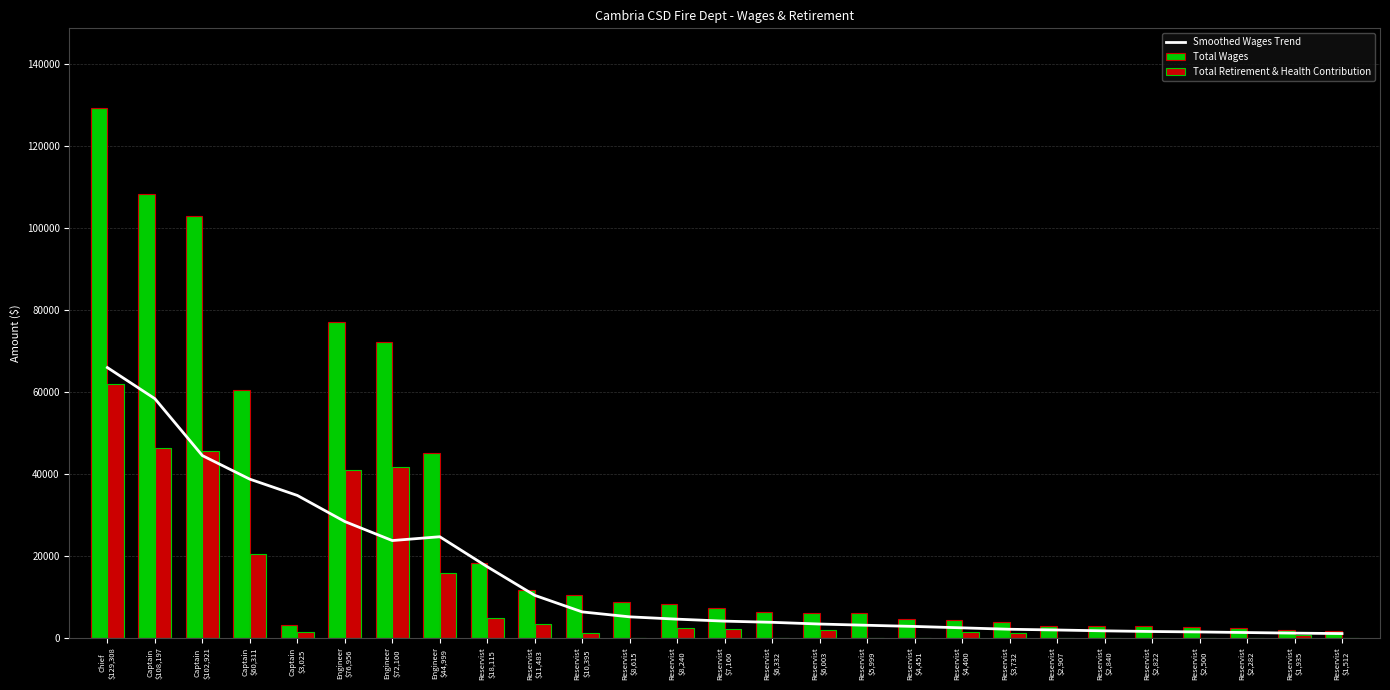

Is it true that Total Retirement & Health Contribution equals 32002.1 at Reservist
$5,999?

False